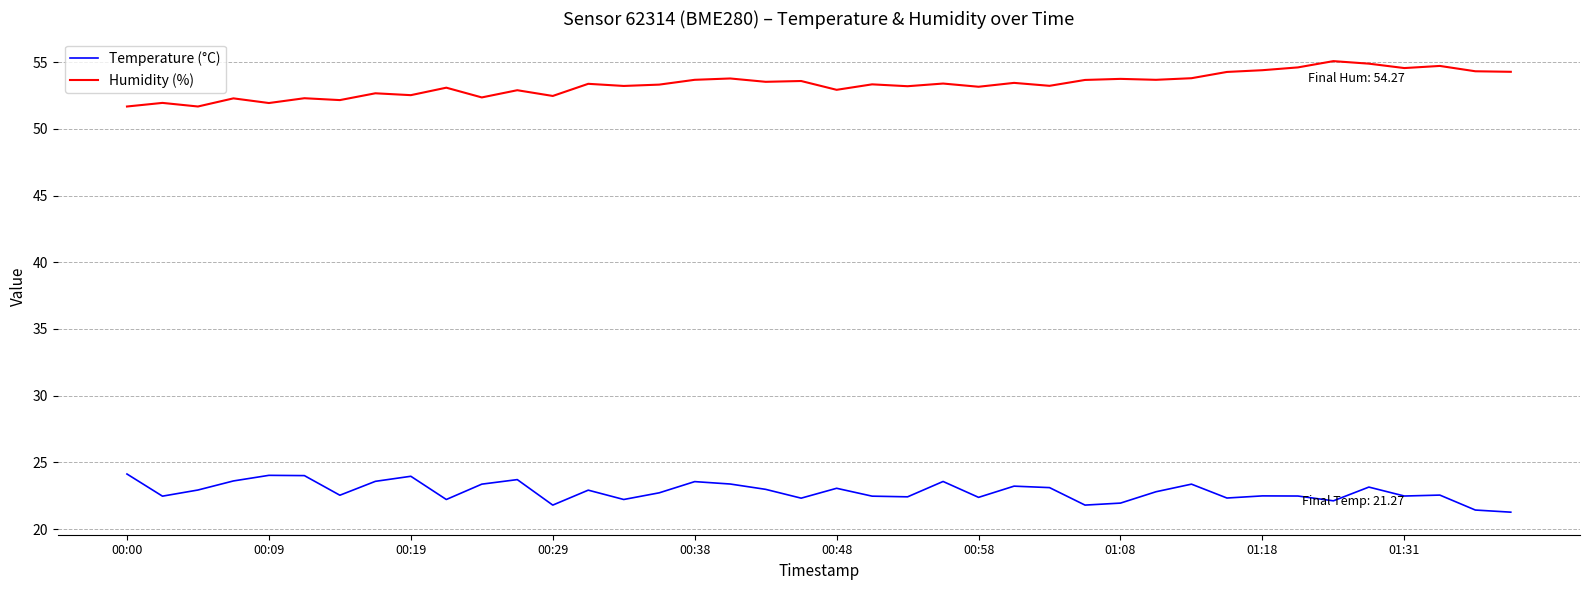

What are all the series names shown in the legend?

Temperature (°C), Humidity (%)